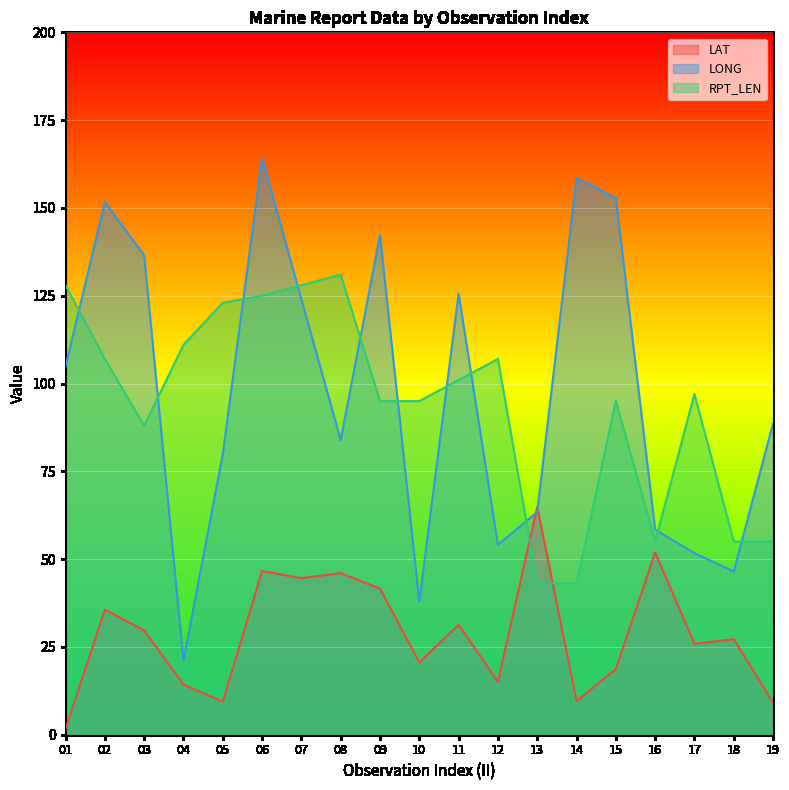

Read the RPT_LEN value at 18.

55.0